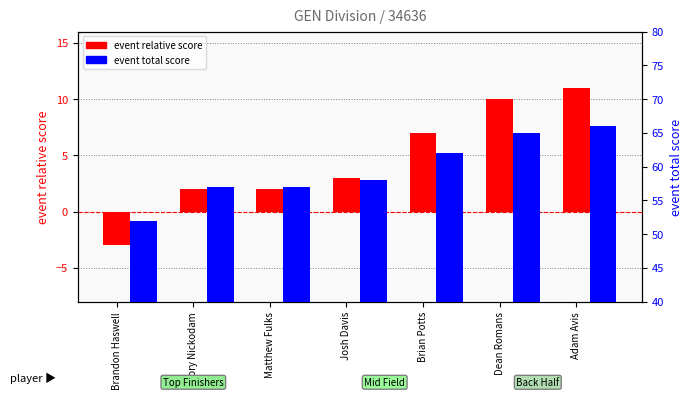

Which series has the largest range (max minus min)?

event relative score